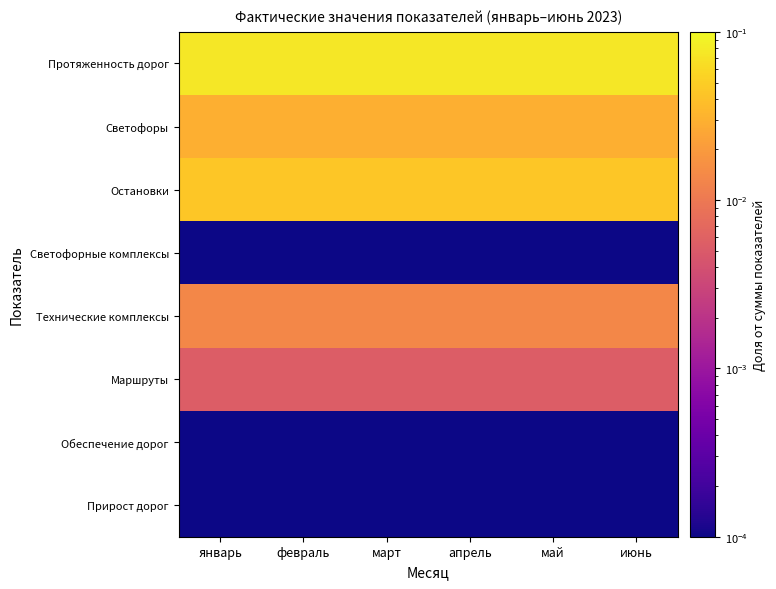

At how many categories does at least one series exceed 0?

6